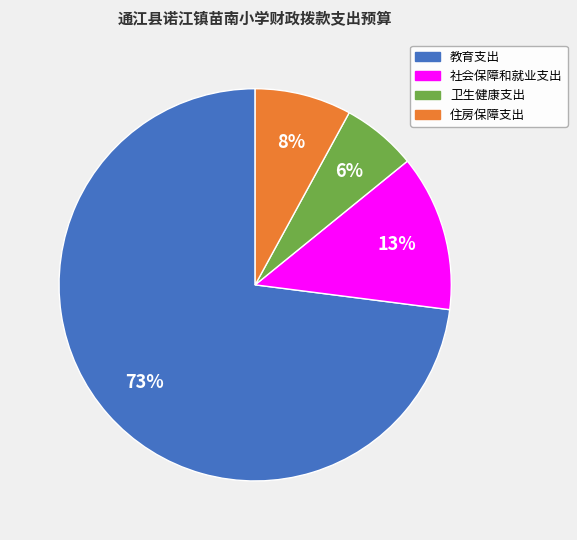

Combined, do 教育支出 and 社会保障和就业支出 account for over 50%?

Yes